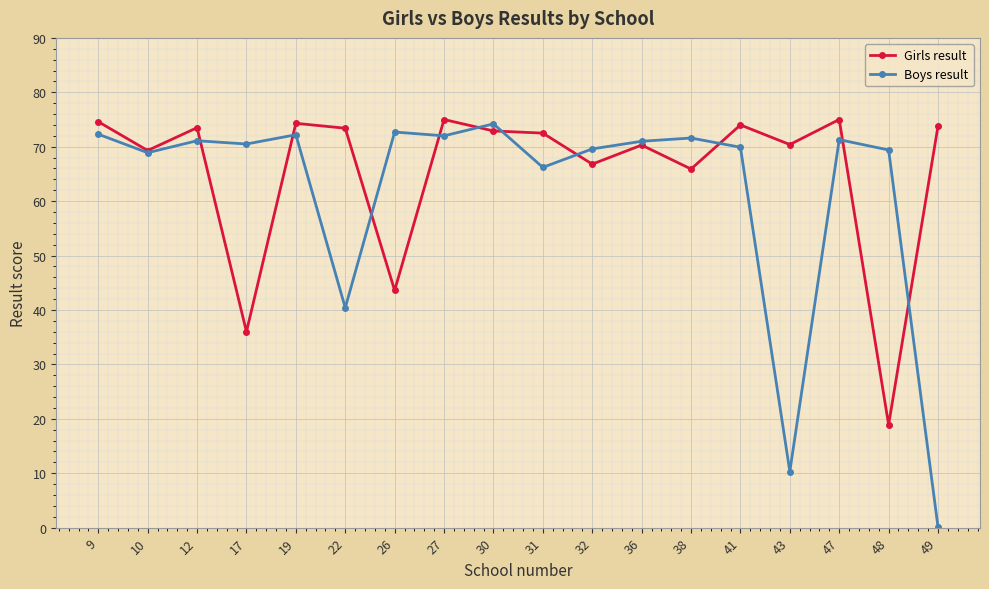

The value of Boys result at 49 is 0.1. True or false?

True